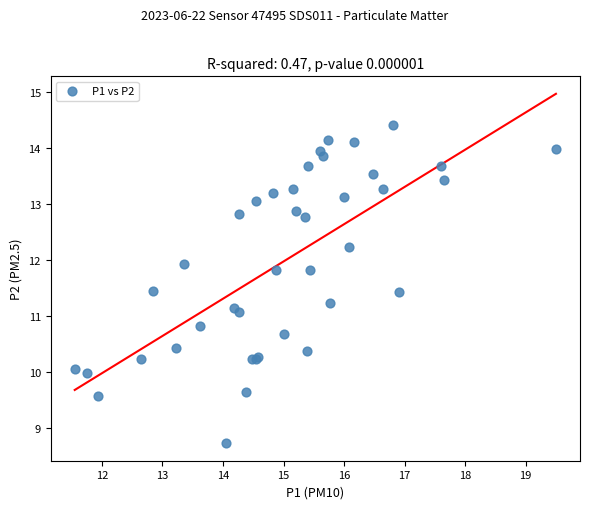

What Y value in the scatter plot is closest to 11?

11.1